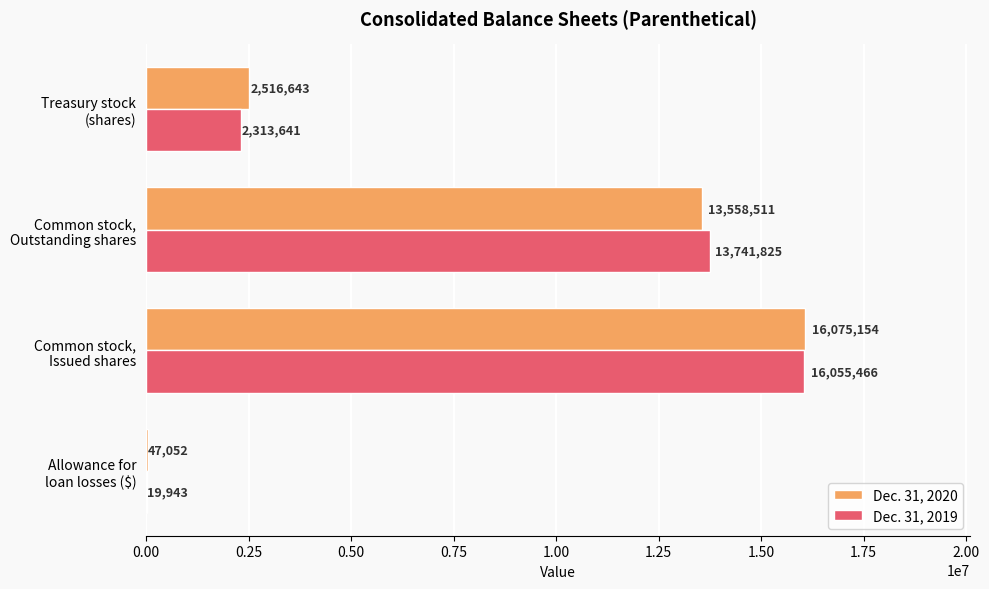

How many Dec. 31, 2020 values are between 2516643 and 16075154?

3